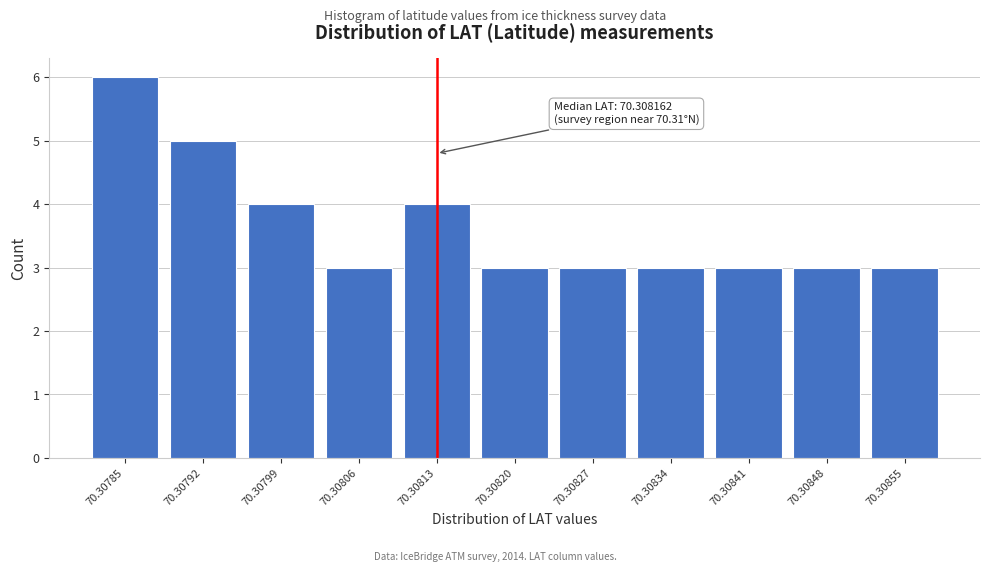

Reading right to left, list all the values displayed in this chart.

3	3	3	3	3	3	4	3	4	5	6